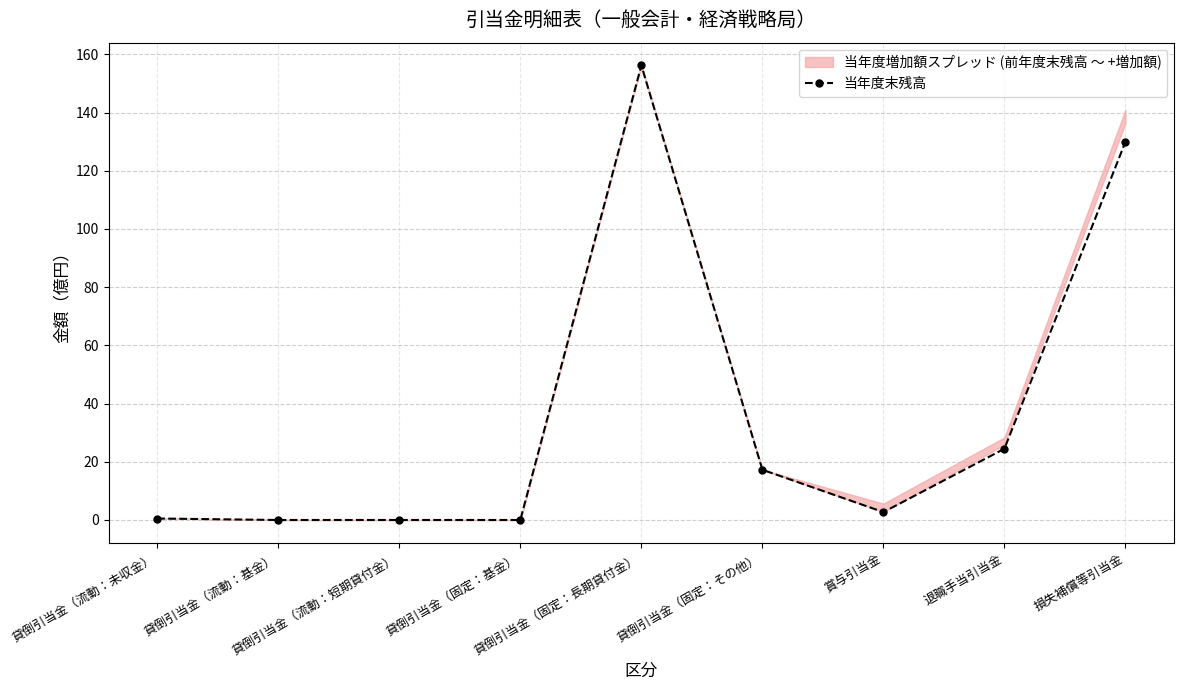

What is the difference between the maximum and minimum values?

156.2